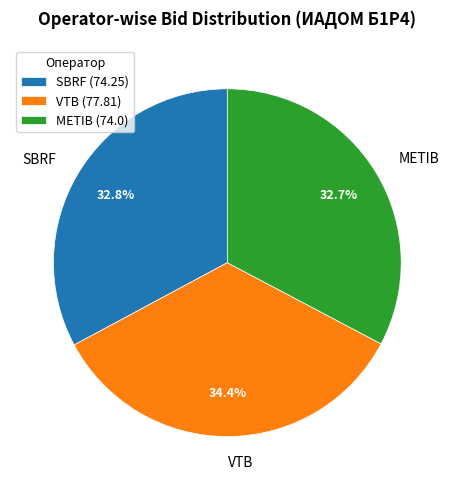

Is there any slice that represents more than half of the pie?

No